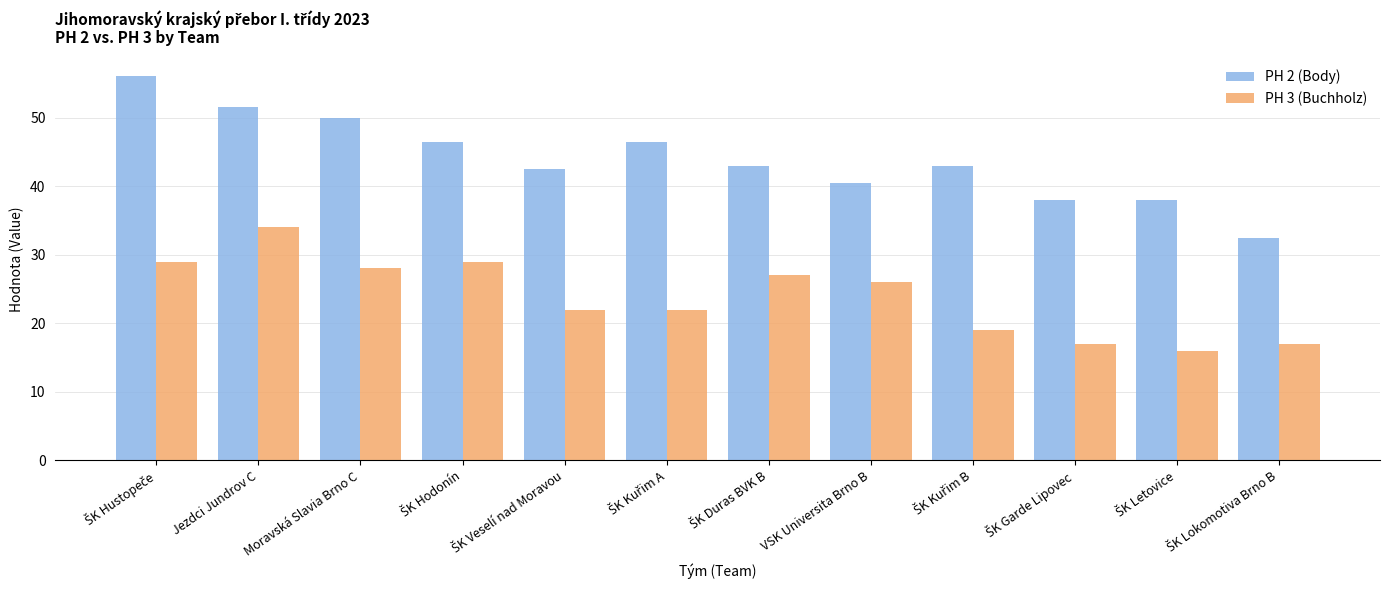

The PH 2 (Body) series shows 23.6 at VSK Universita Brno B. True or false?

False